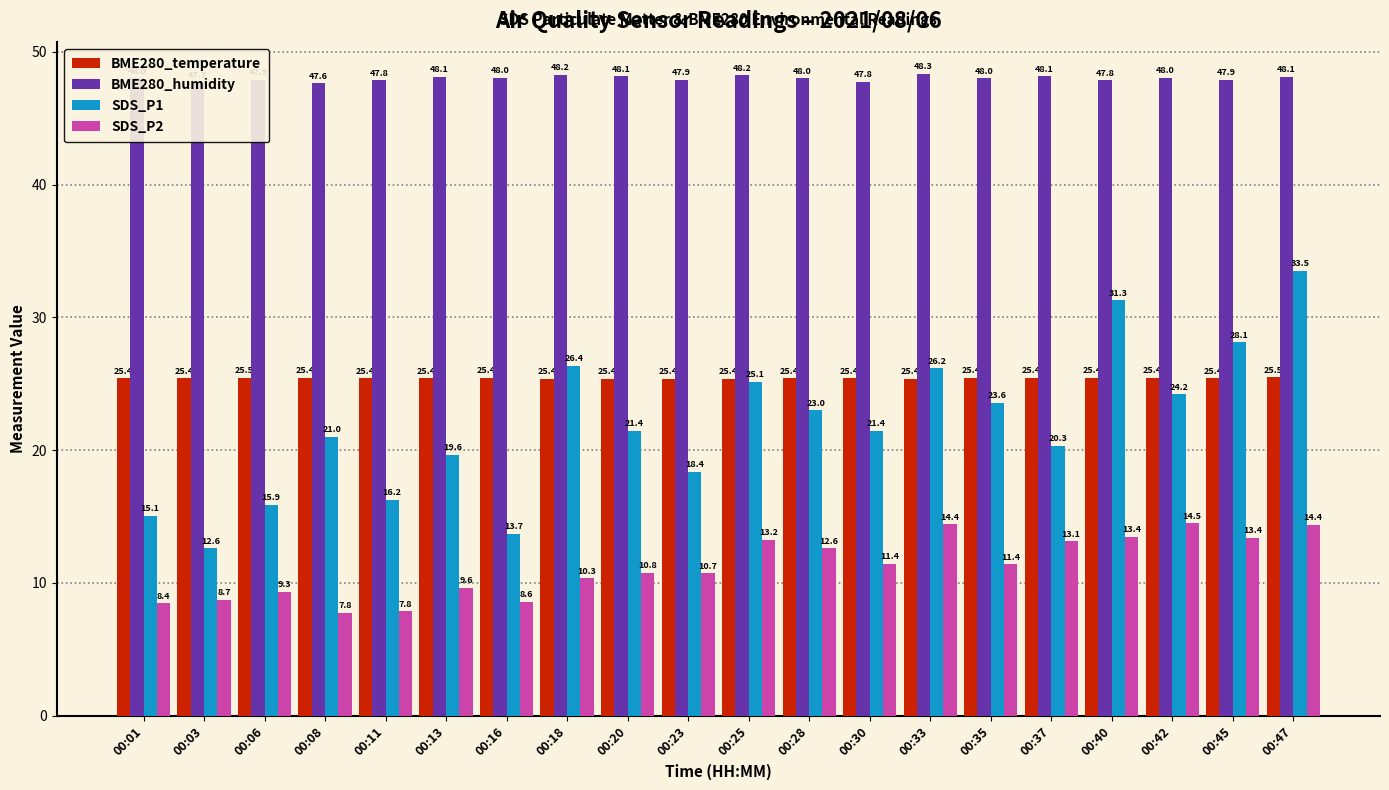

What is the difference between the highest and lowest values at 00:13?

38.5